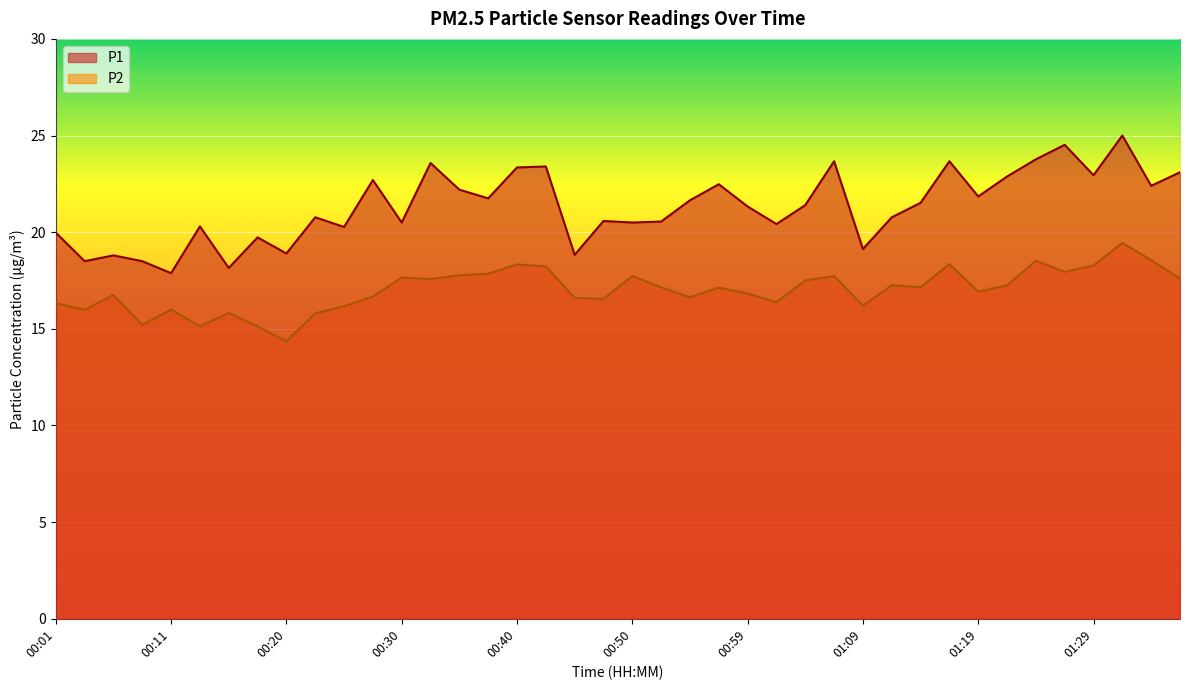

List the series in order of their peak value, lowest first.

P2, P1